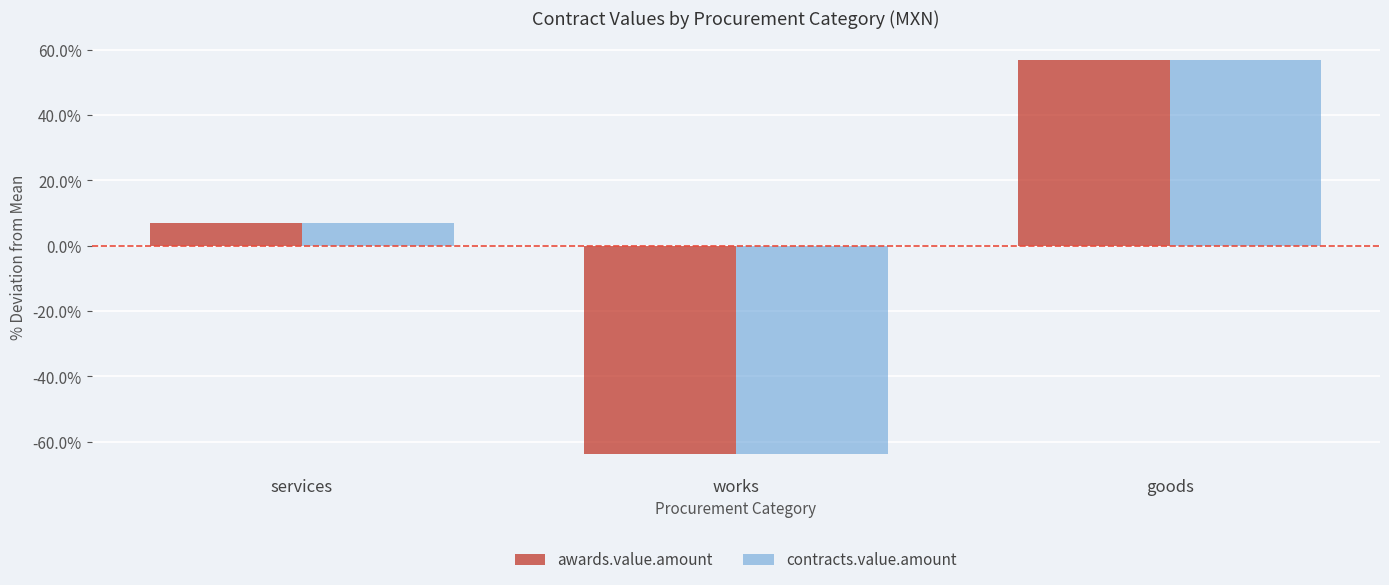

What is the highest value of the awards.value.amount series?

56.7